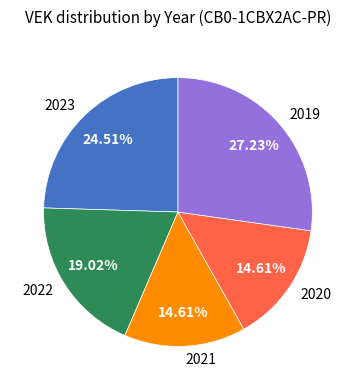

Between 2019 and 2022, which is larger?

2019